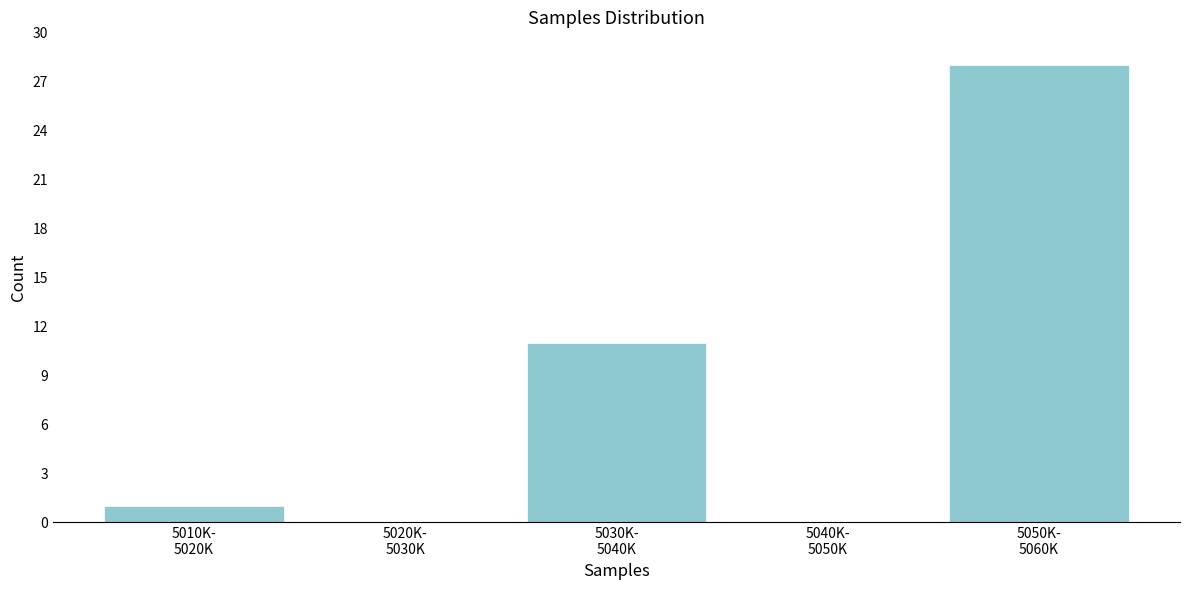

What is the sum of all values?

40